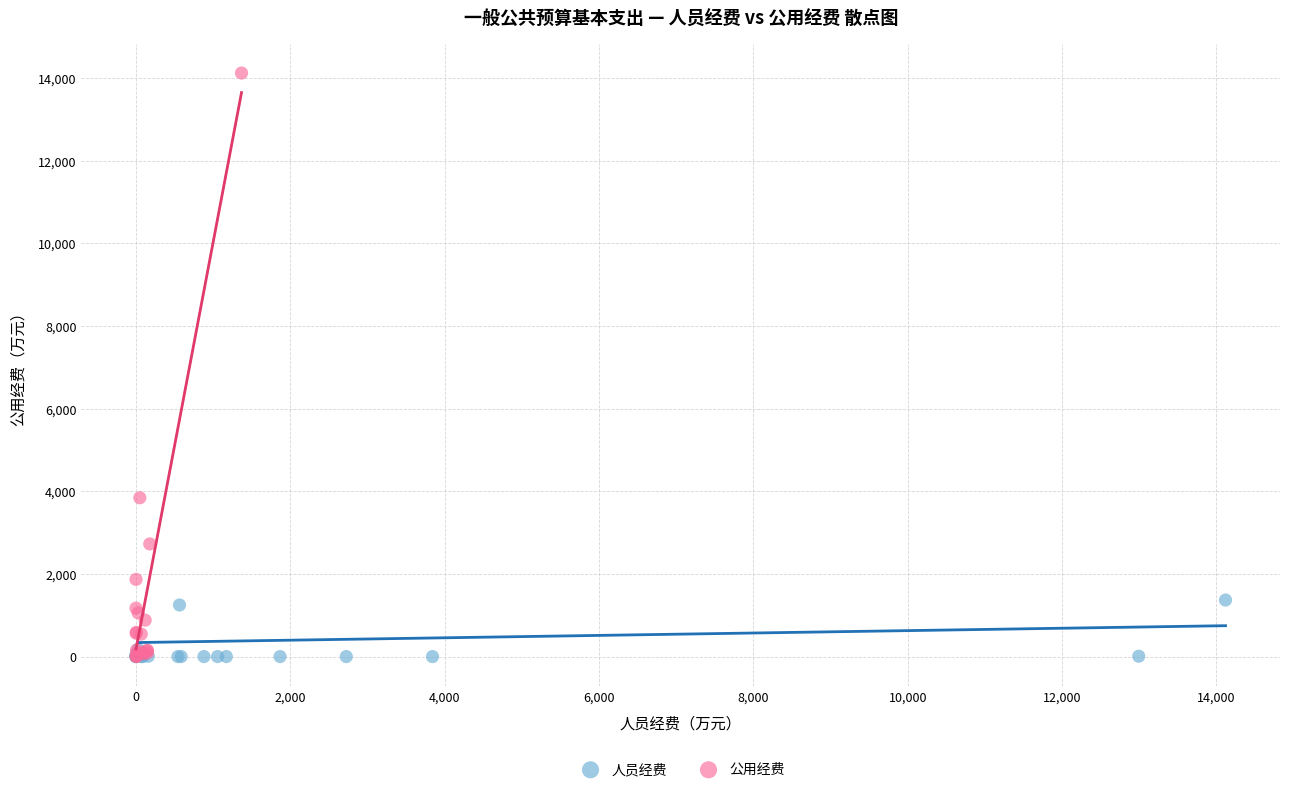

Which series has the widest spread of Y values?

公用经费